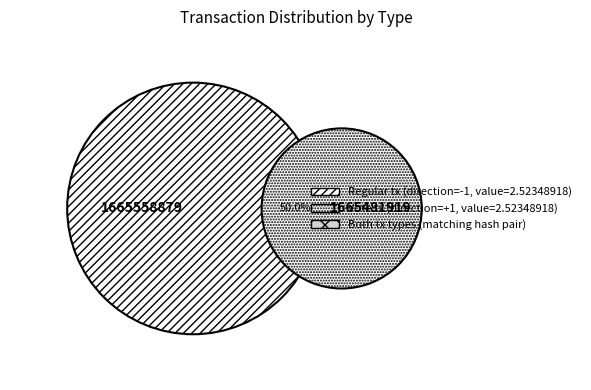

To the nearest percent, what is the average slice percentage?

50%